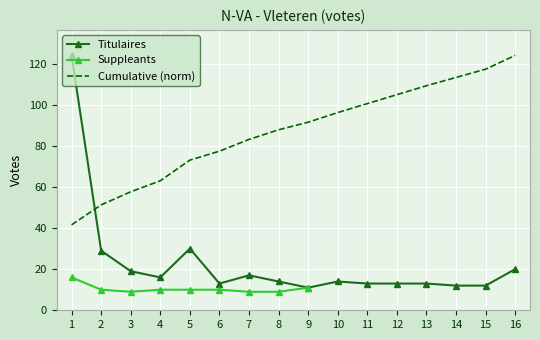

What is the sum of the values at 3 and 11?

32